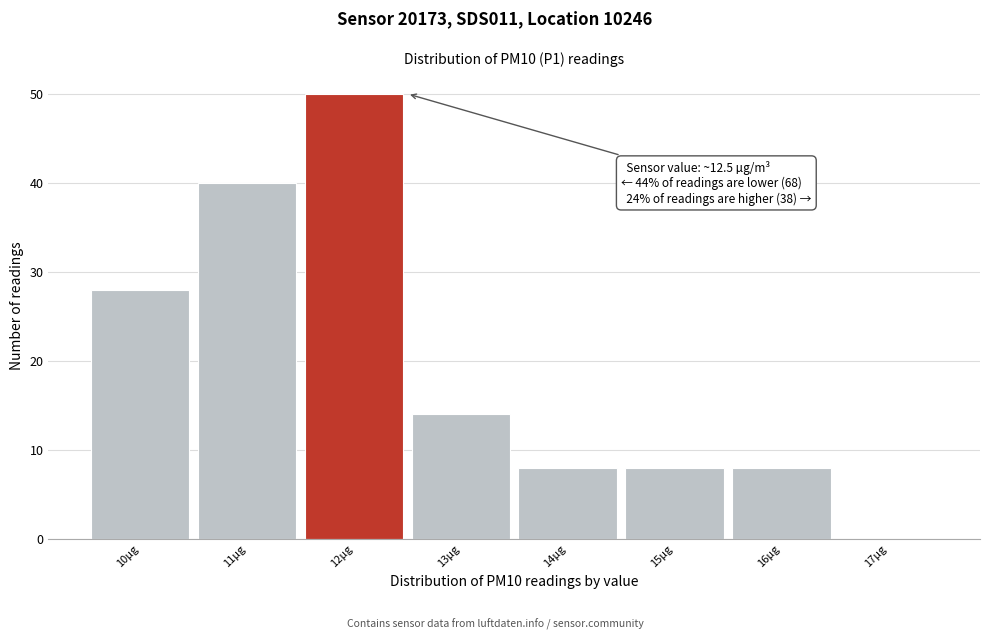

Reading left to right, what are all the values shown in this chart?

10µg=28	11µg=40	12µg=50	13µg=14	14µg=8	15µg=8	16µg=8	17µg=0